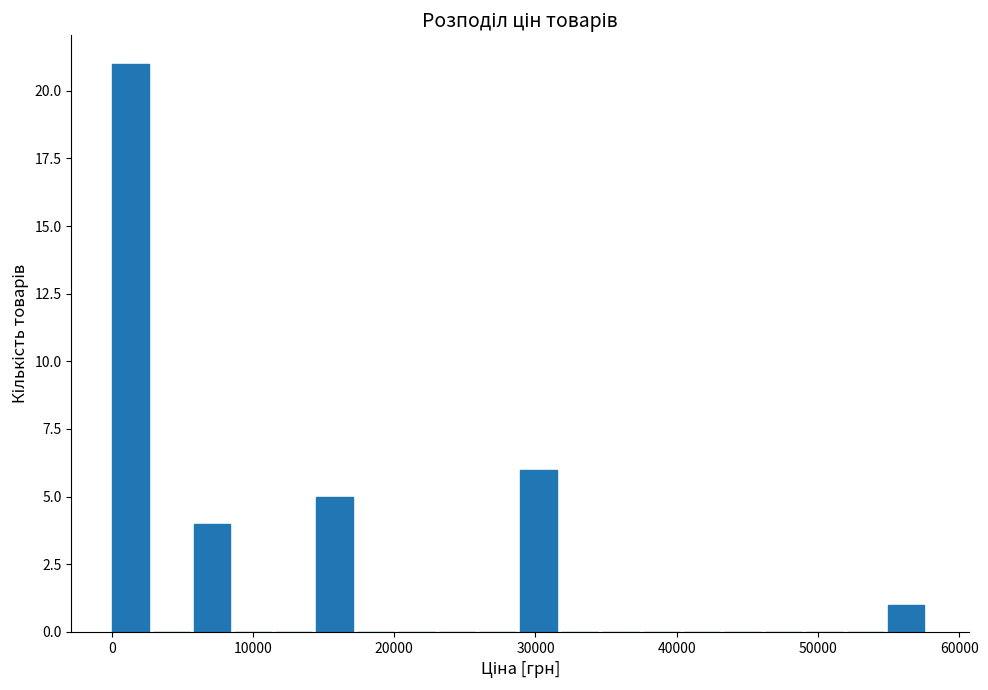

Around what value on the x-axis is the tallest bar? Give the approximate position of its centre, as read against the axis.

1000